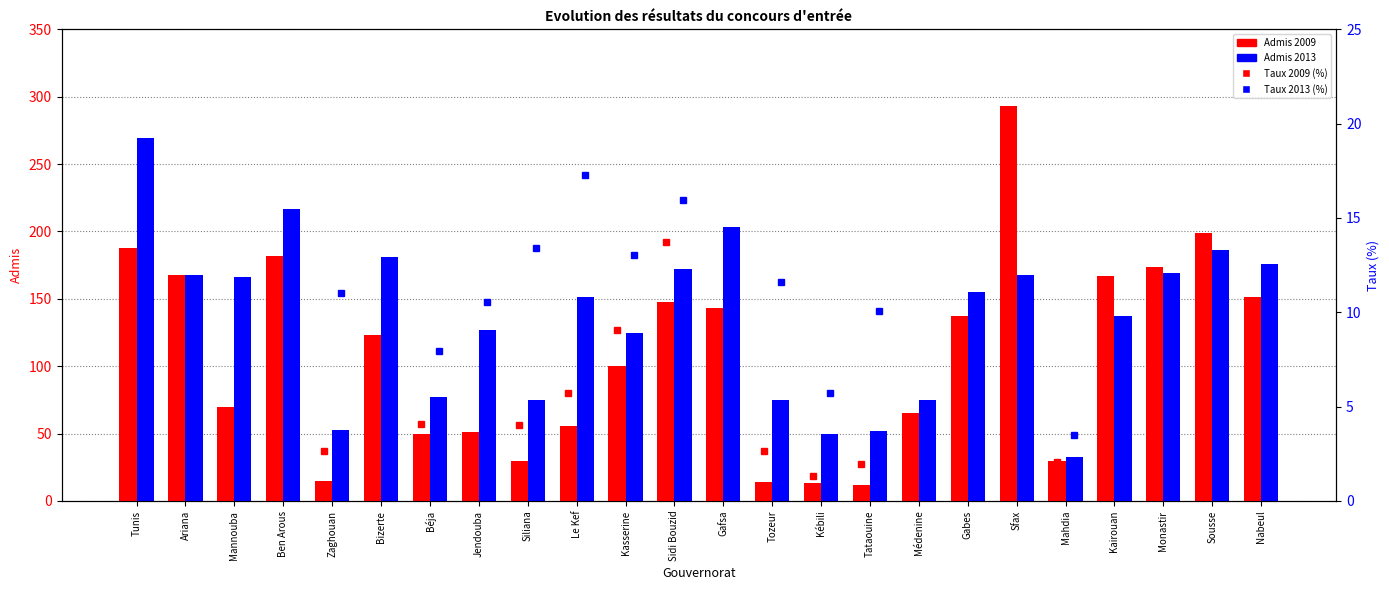

What is the label of the 9th bar from the left?

Siliana